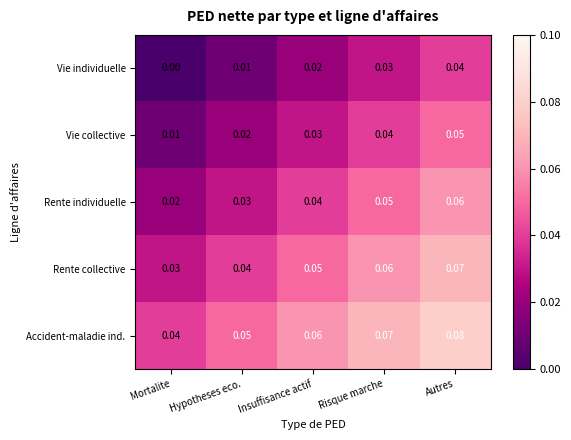

At which category is the sum across all series the highest?

Autres